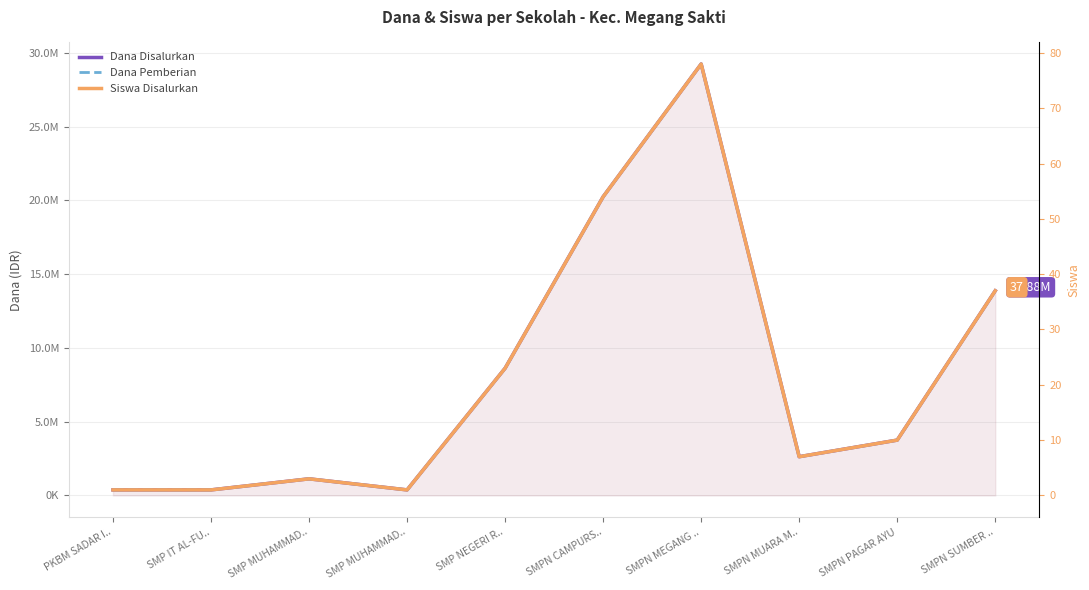

True or false: Siswa Disalurkan and Dana Disalurkan cross at least once.

False